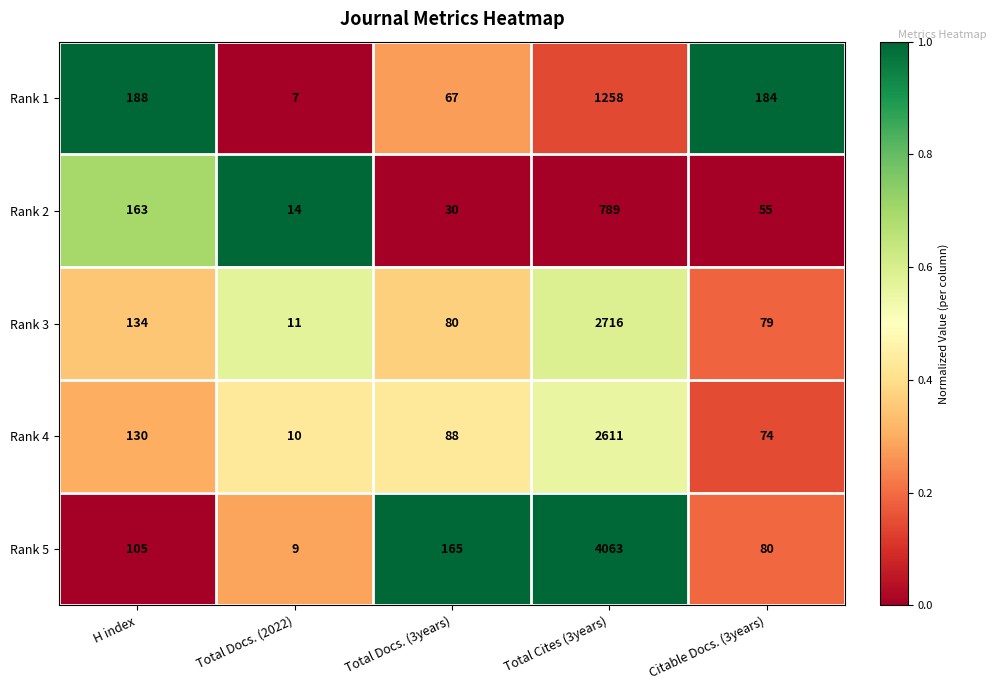

What is the minimum value shown in the chart?

7